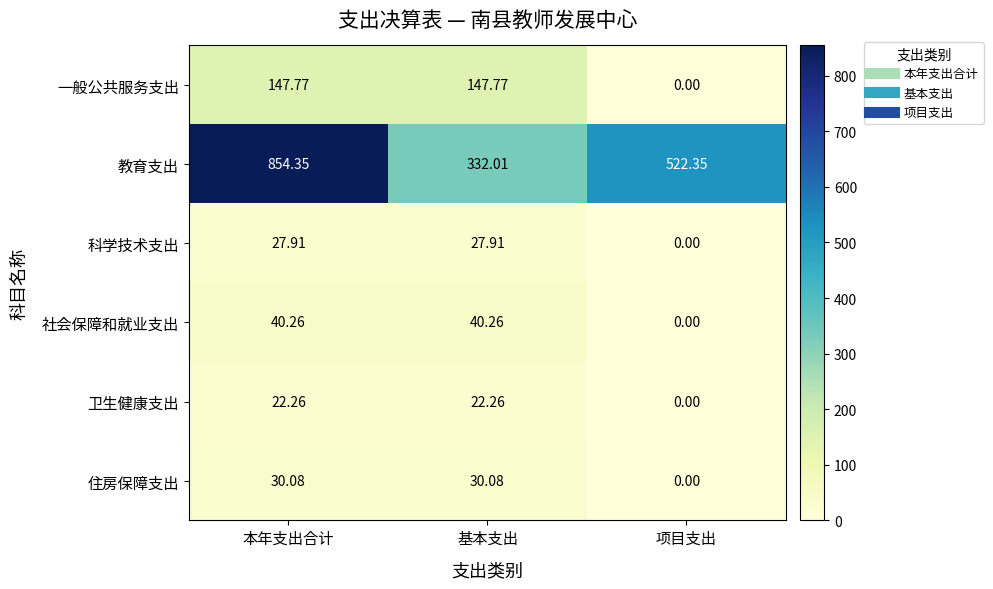

Which series changed the most between 本年支出合计 and 基本支出?

教育支出